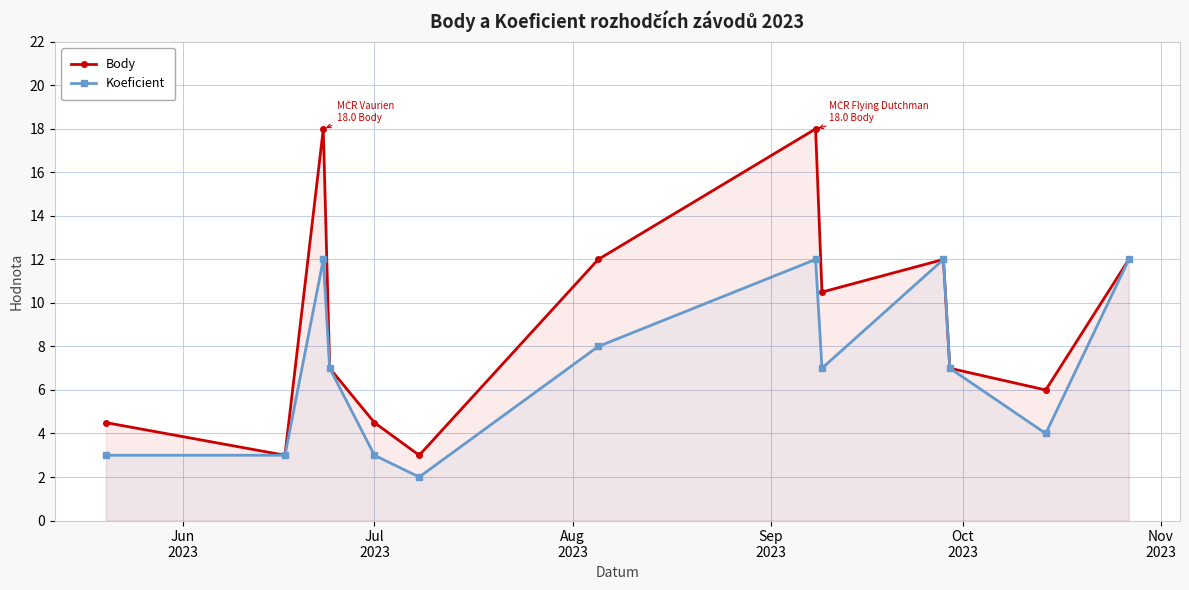

What is the highest value of the Body series?

18.0